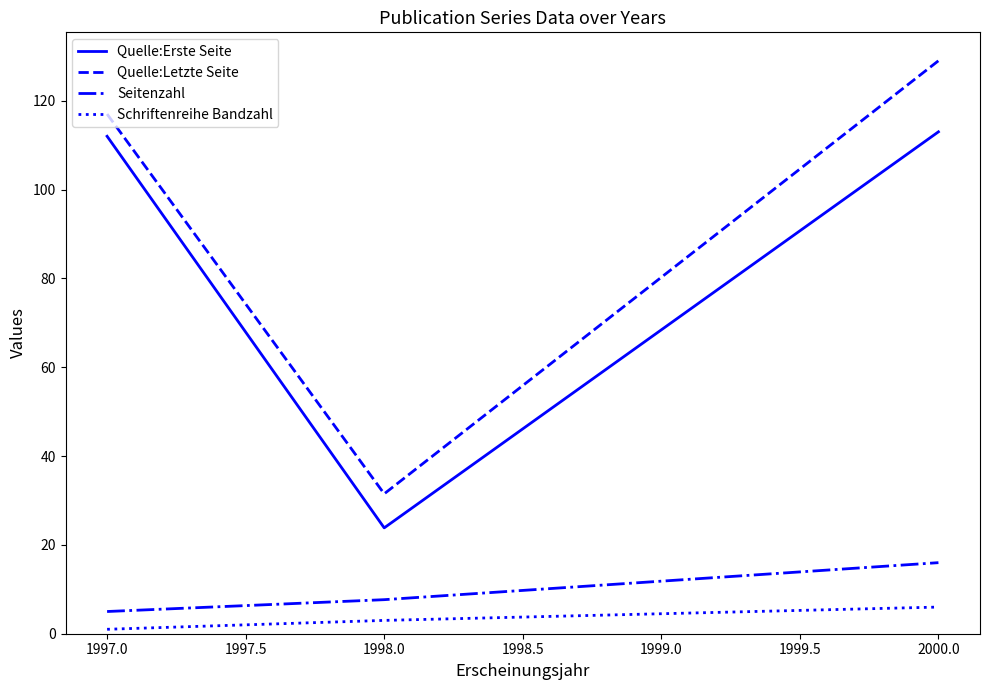

What position from the left is 2000.0?

3